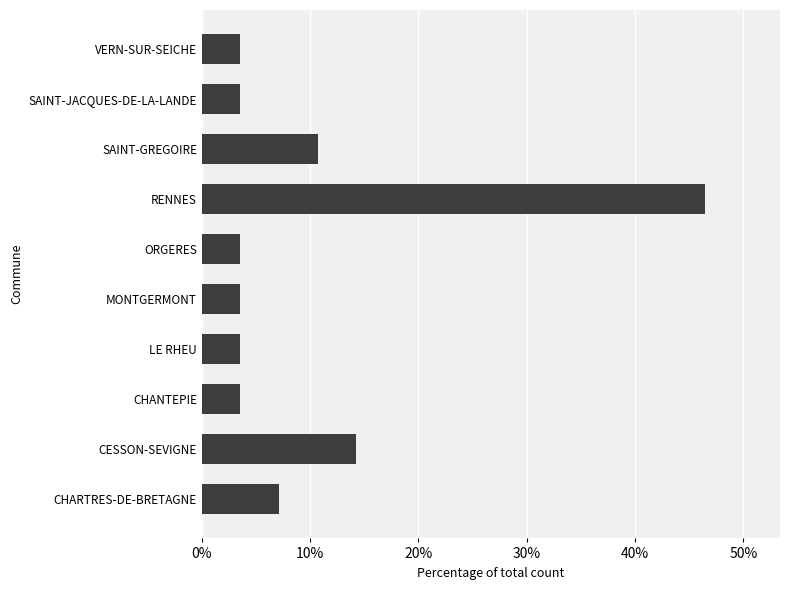

Reading bottom to top, list all the values displayed in this chart.

CHARTRES-DE-BRETAGNE=7.1	CESSON-SEVIGNE=14.3	CHANTEPIE=3.6	LE RHEU=3.6	MONTGERMONT=3.6	ORGERES=3.6	RENNES=46.4	SAINT-GREGOIRE=10.7	SAINT-JACQUES-DE-LA-LANDE=3.6	VERN-SUR-SEICHE=3.6